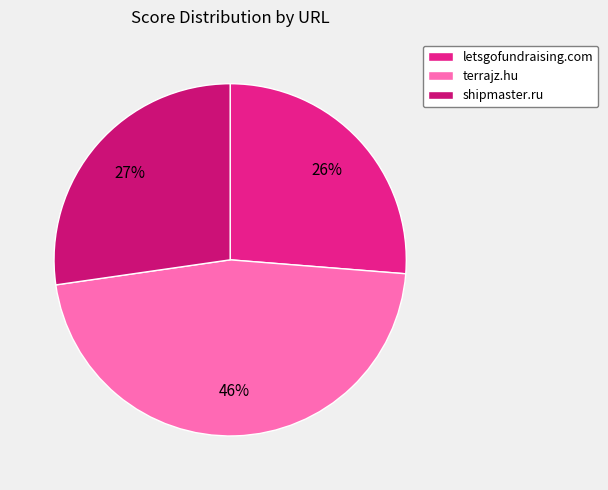

Which category has the smallest portion of the pie?

letsgofundraising.com